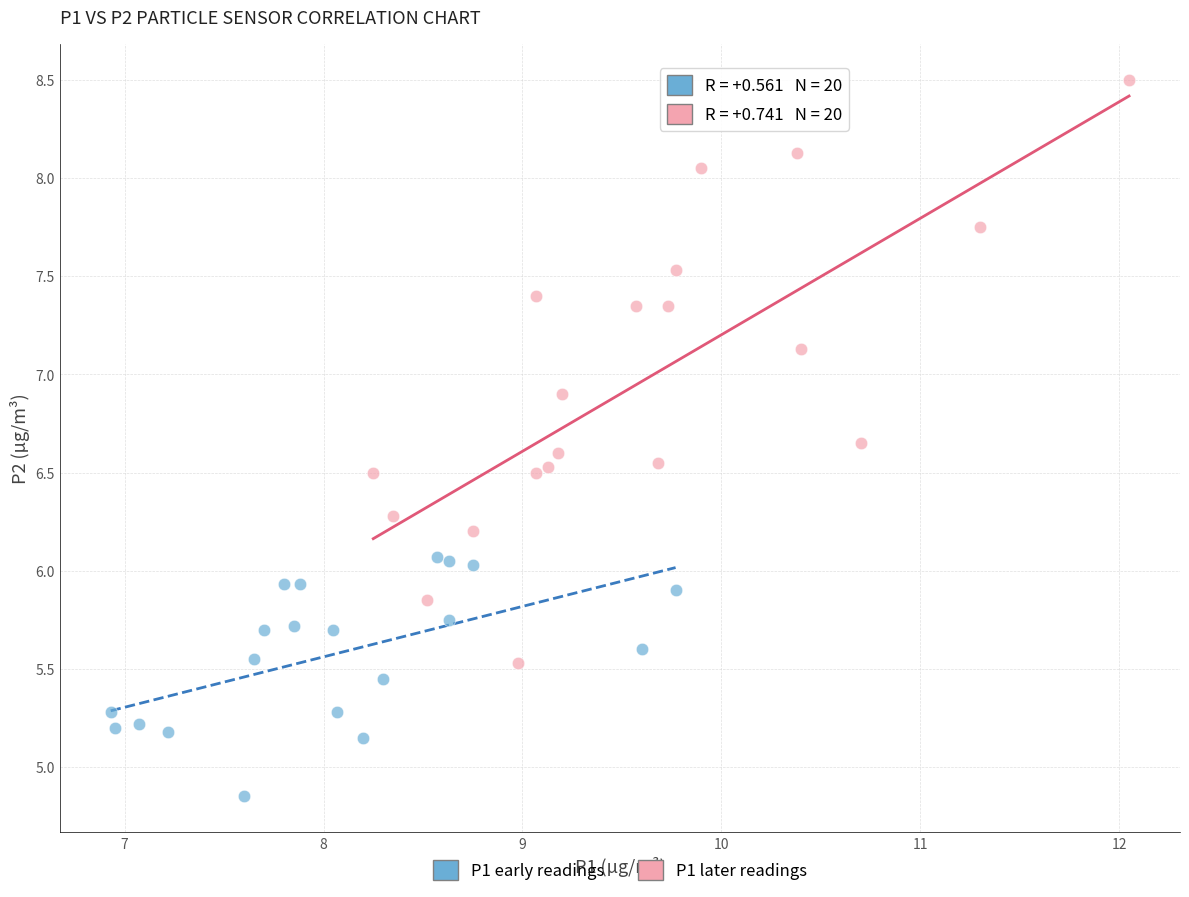

Which series has the largest Y range (max minus min)?

P1 later readings